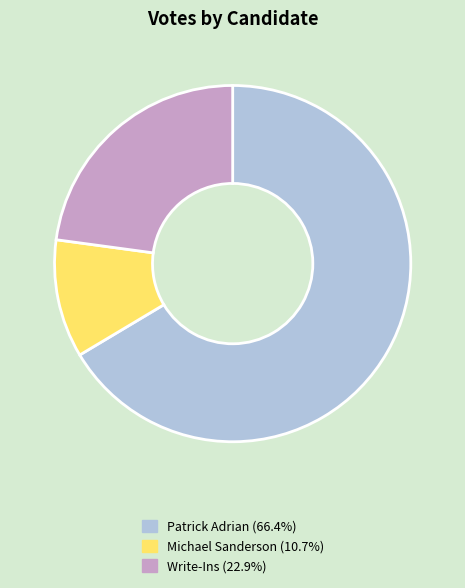

Is there any slice that represents more than half of the pie?

Yes